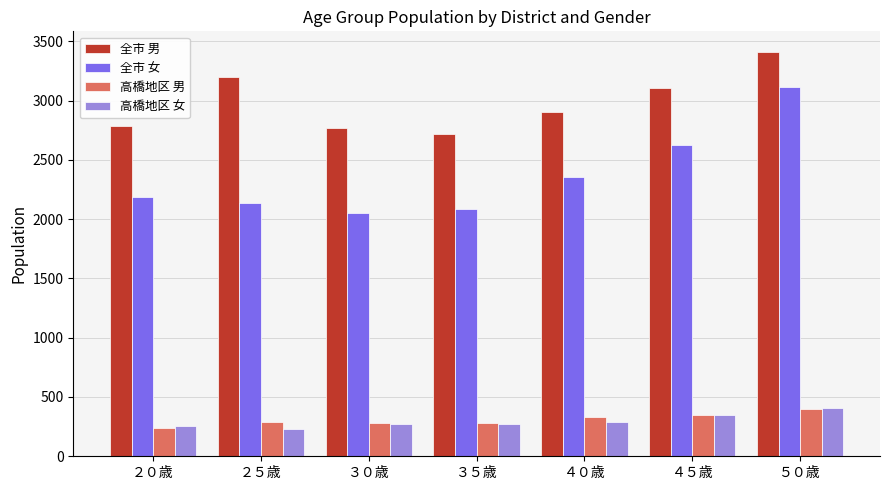

What is the sum of the 全市 女 values at ２５歳 and ４５歳?

4768